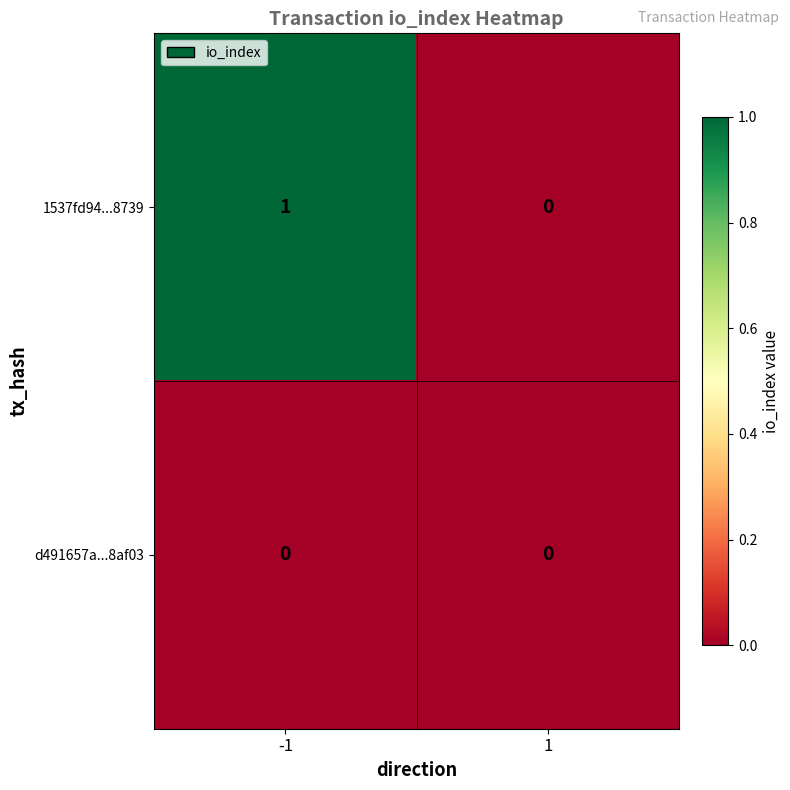

Rank the series by their maximum value, from highest to lowest.

1537fd94...8739, d491657a...8af03